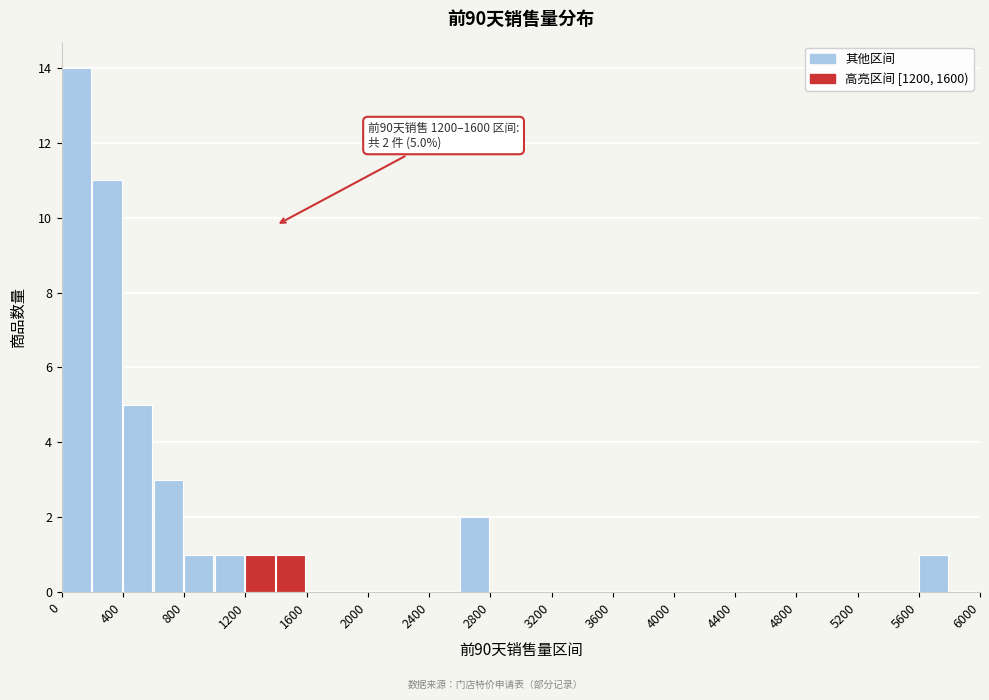

Over which range of the x-axis is the bar tallest?

0 to 200